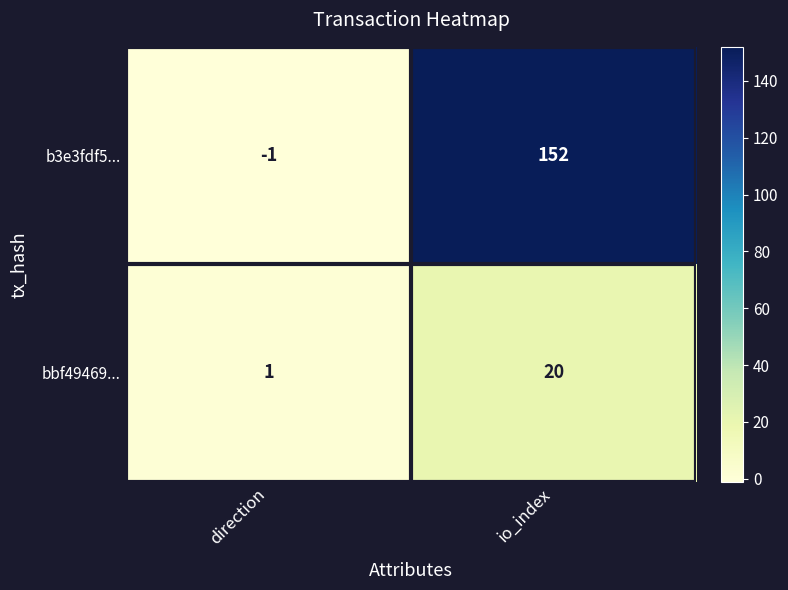

At which category does the chart reach its minimum across all series?

direction